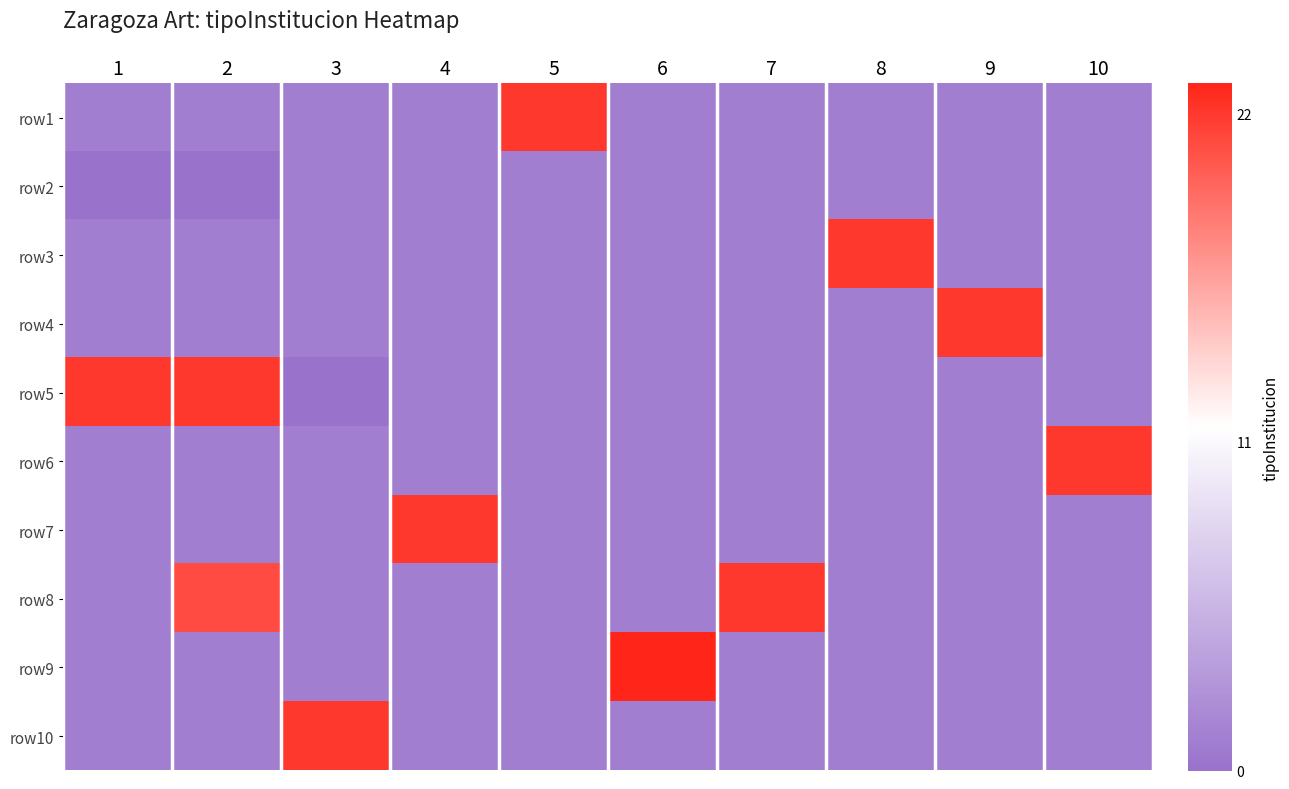

Reading left to right, extract all data points from this chart.

row1: 1=1	2=1	3=1	4=1	5=22	6=1	7=1	8=1	9=1	10=1
row2: 1=0	2=0	3=1	4=1	5=1	6=1	7=1	8=1	9=1	10=1
row3: 1=1	2=1	3=1	4=1	5=1	6=1	7=1	8=22	9=1	10=1
row4: 1=1	2=1	3=1	4=1	5=1	6=1	7=1	8=1	9=22	10=1
row5: 1=22	2=22	3=0	4=1	5=1	6=1	7=1	8=1	9=1	10=1
row6: 1=1	2=1	3=1	4=1	5=1	6=1	7=1	8=1	9=1	10=22
row7: 1=1	2=1	3=1	4=22	5=1	6=1	7=1	8=1	9=1	10=1
row8: 1=1	2=21	3=1	4=1	5=1	6=1	7=22	8=1	9=1	10=1
row9: 1=1	2=1	3=1	4=1	5=1	6=23	7=1	8=1	9=1	10=1
row10: 1=1	2=1	3=22	4=1	5=1	6=1	7=1	8=1	9=1	10=1